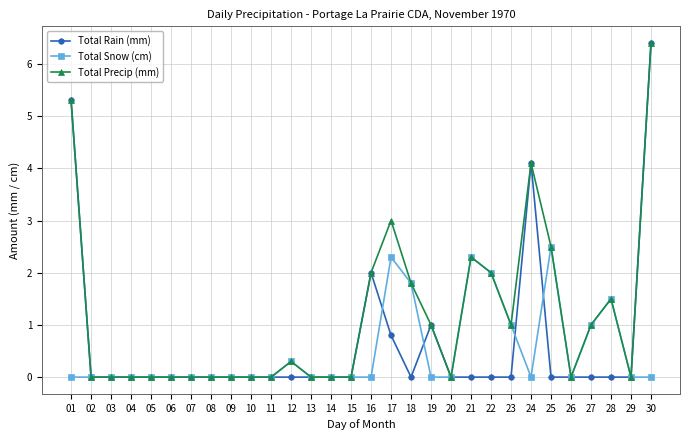

What is the greatest value displayed?

6.4